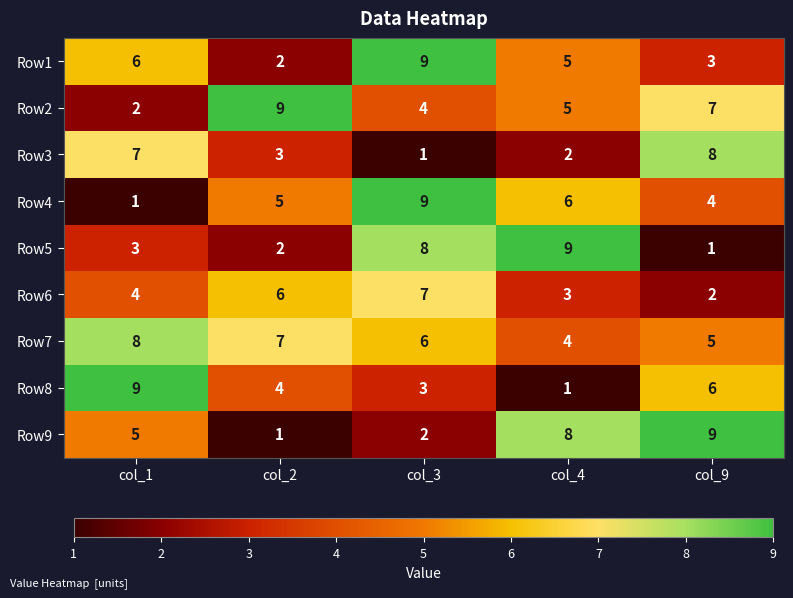

Between col_2 and col_3, which series saw the biggest shift?

Row1